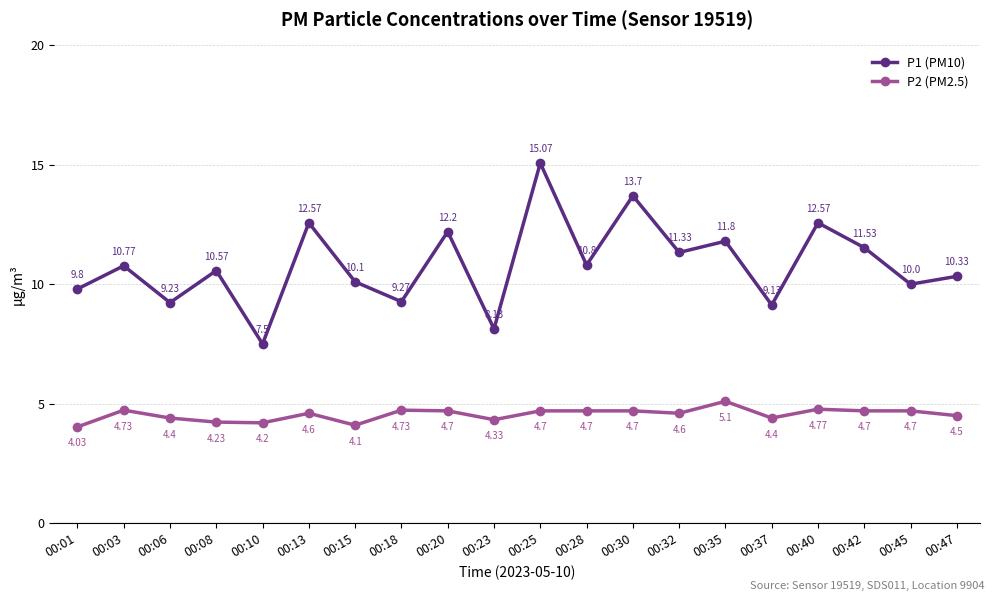

Which series has the widest spread of values?

P1 (PM10)